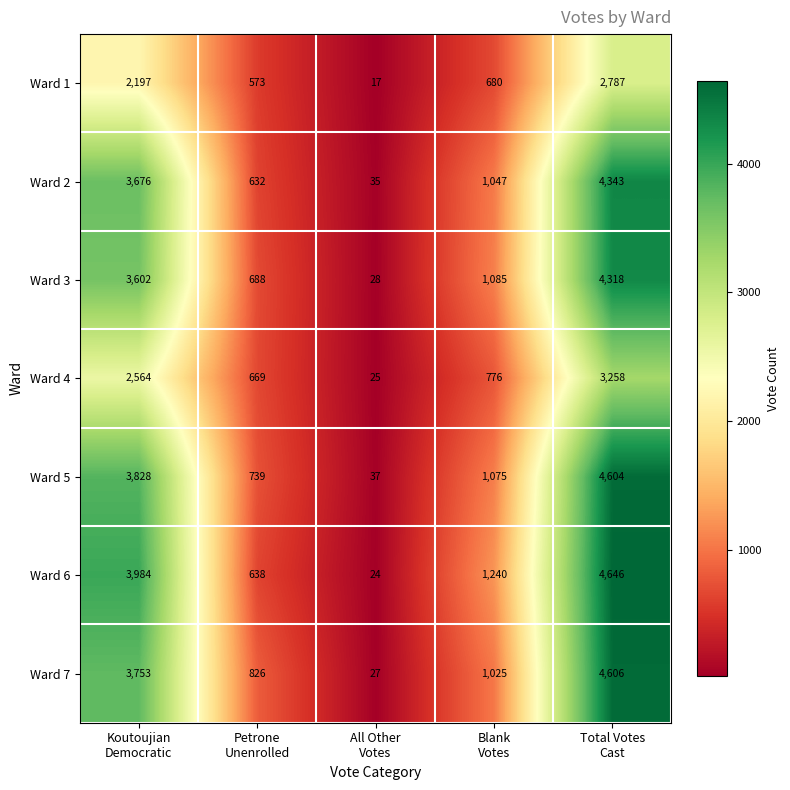

Which series has the largest total across all categories?

Ward 6